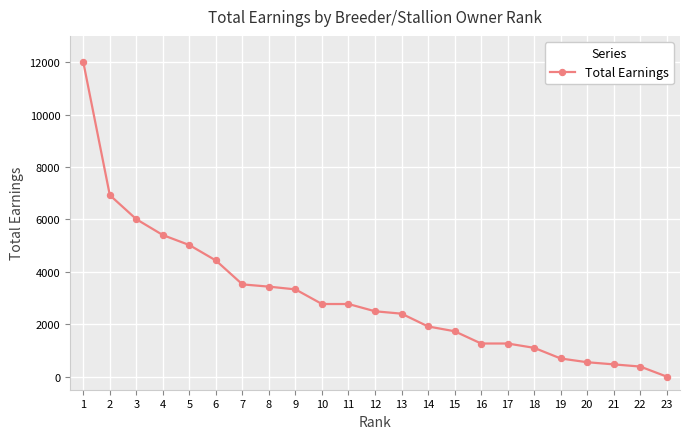

What is the difference between the values at 8 and 16?

2170